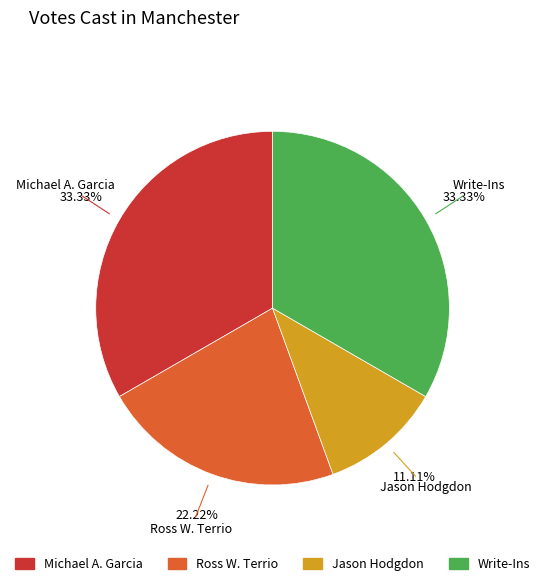

Is there any slice that represents more than half of the pie?

No